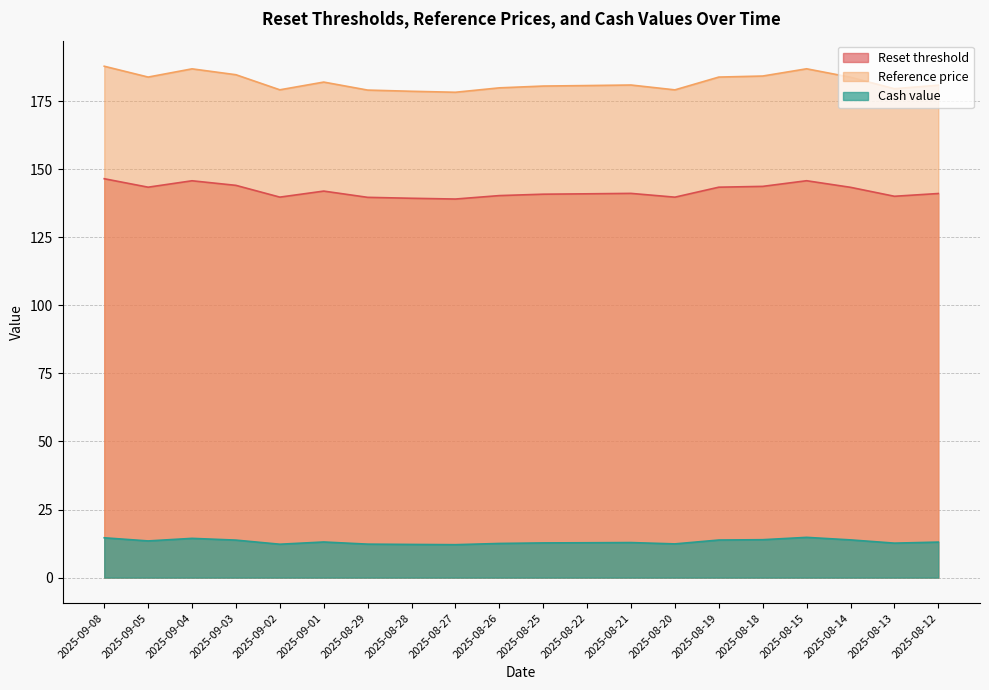

True or false: Reference price and Cash value intersect in this chart.

False